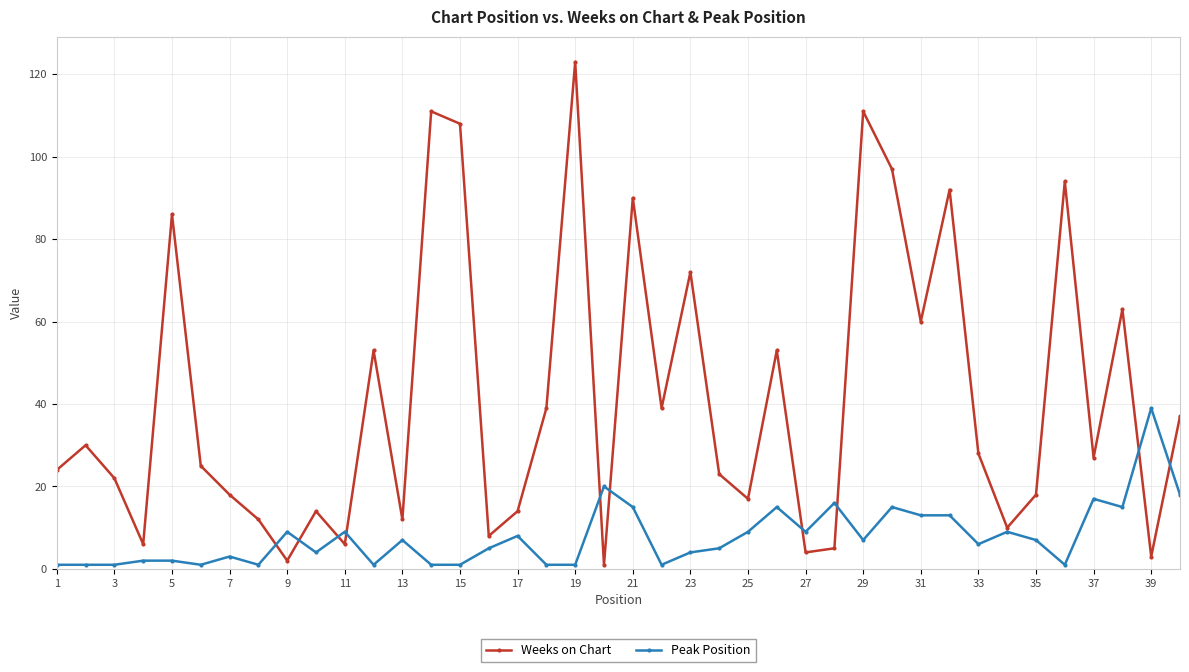

Which series has the largest range (max minus min)?

Weeks on Chart